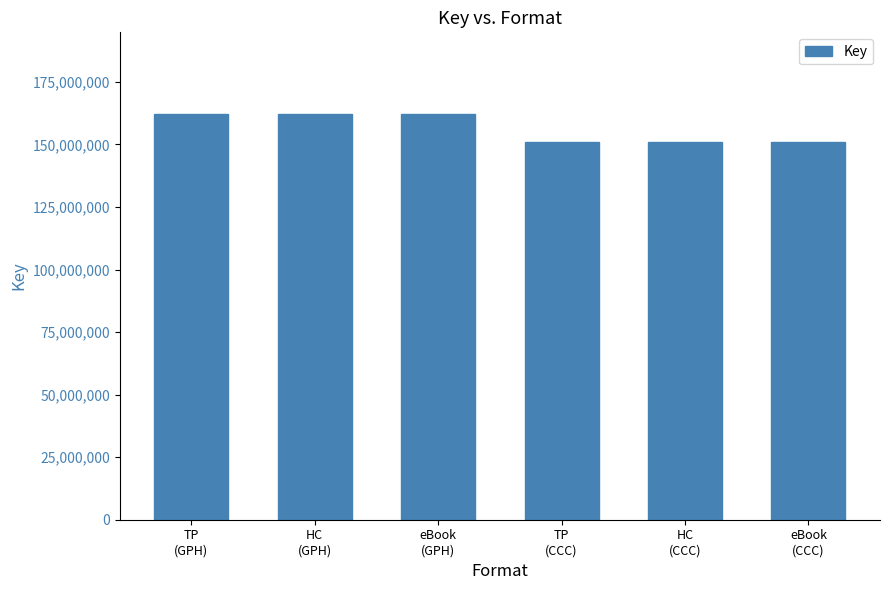

Read the value at TP
(GPH), to the nearest 50.

162326000